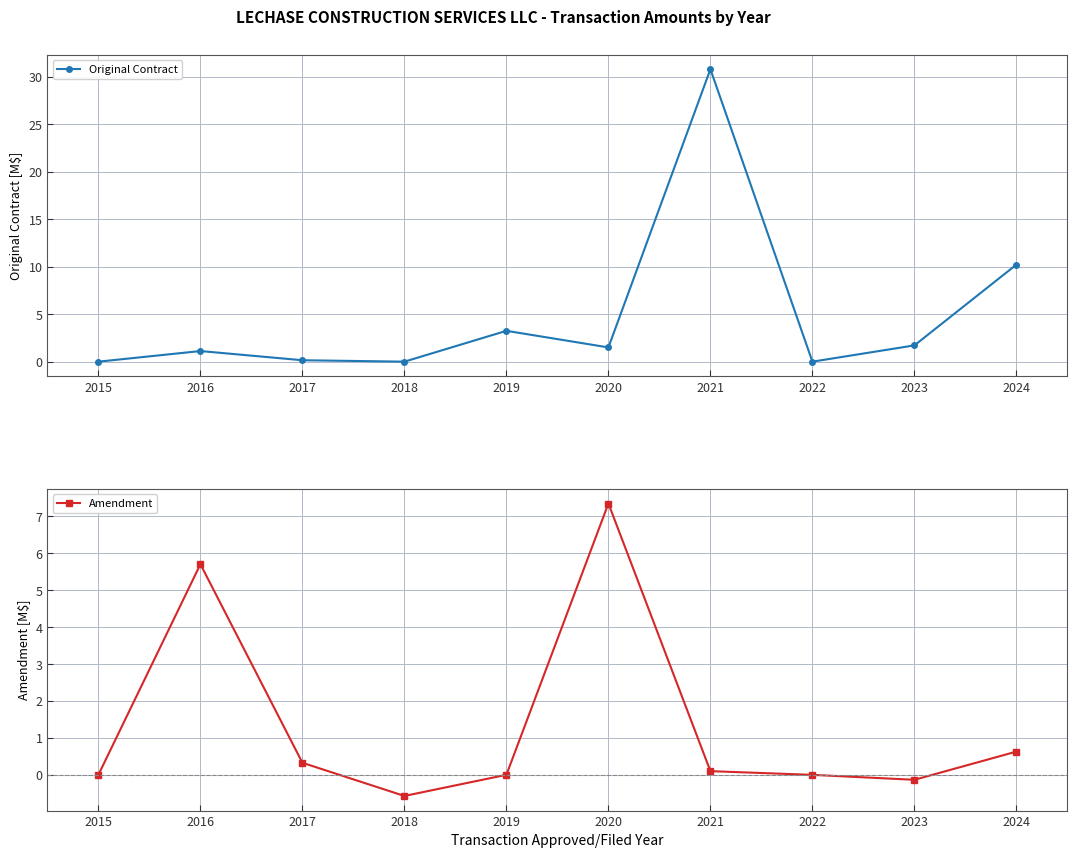

How many lines are shown in the chart?

2